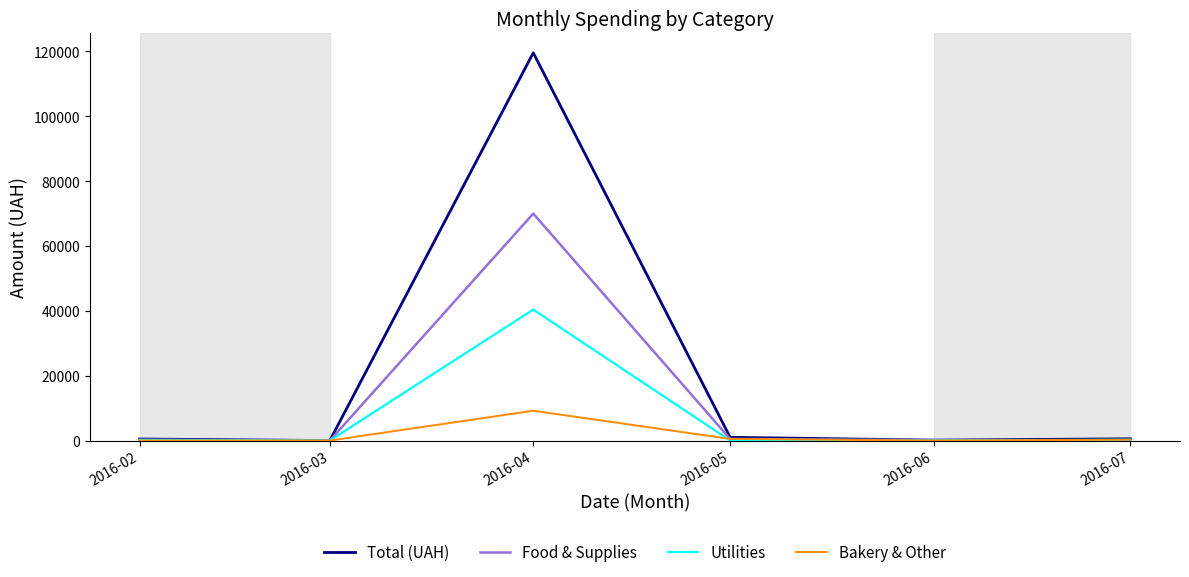

At how many categories does at least one series exceed 63238?

1